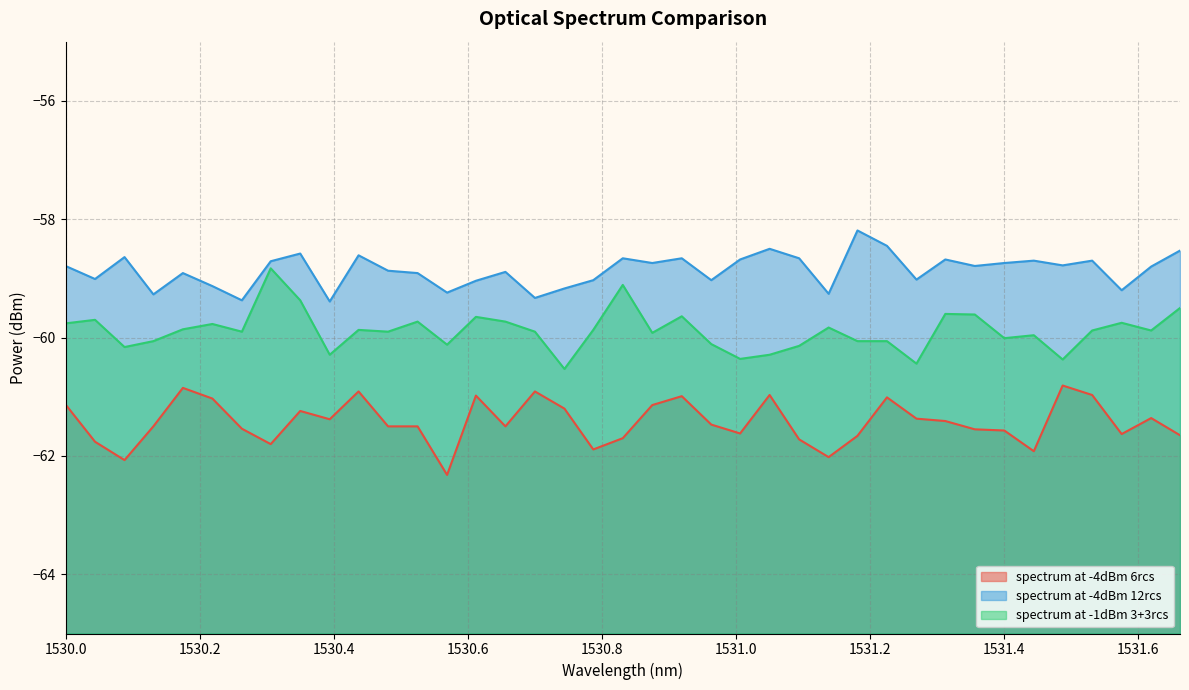

What is the difference between the second highest and minimum values in the spectrum at -1dBm 3+3rcs series?

1.4